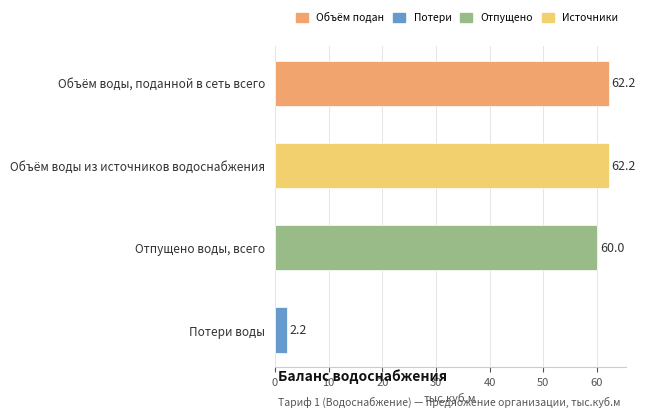

Which label corresponds to the smallest value in the chart?

Потери воды